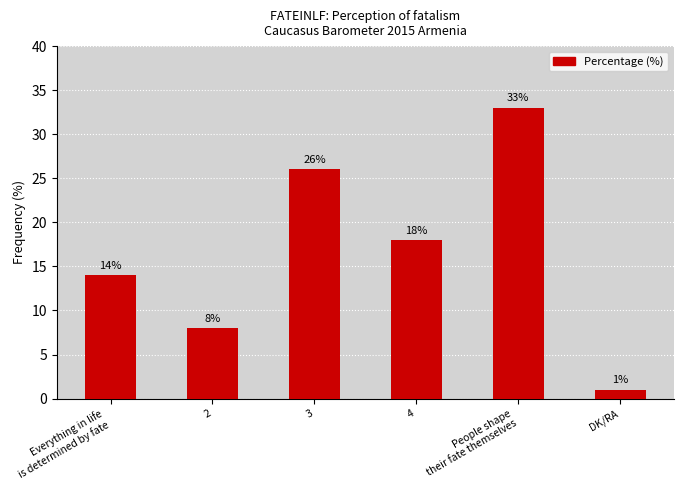

What is the sum of the values at People shape
their fate themselves and 3?

59